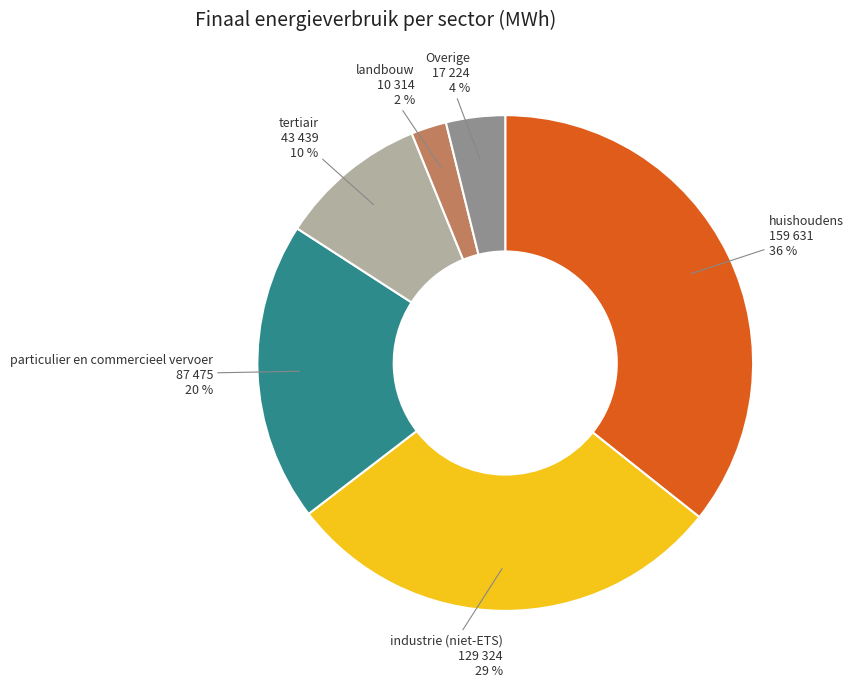

Which has a higher value, industrie (niet-ETS) or Overige?

industrie (niet-ETS)